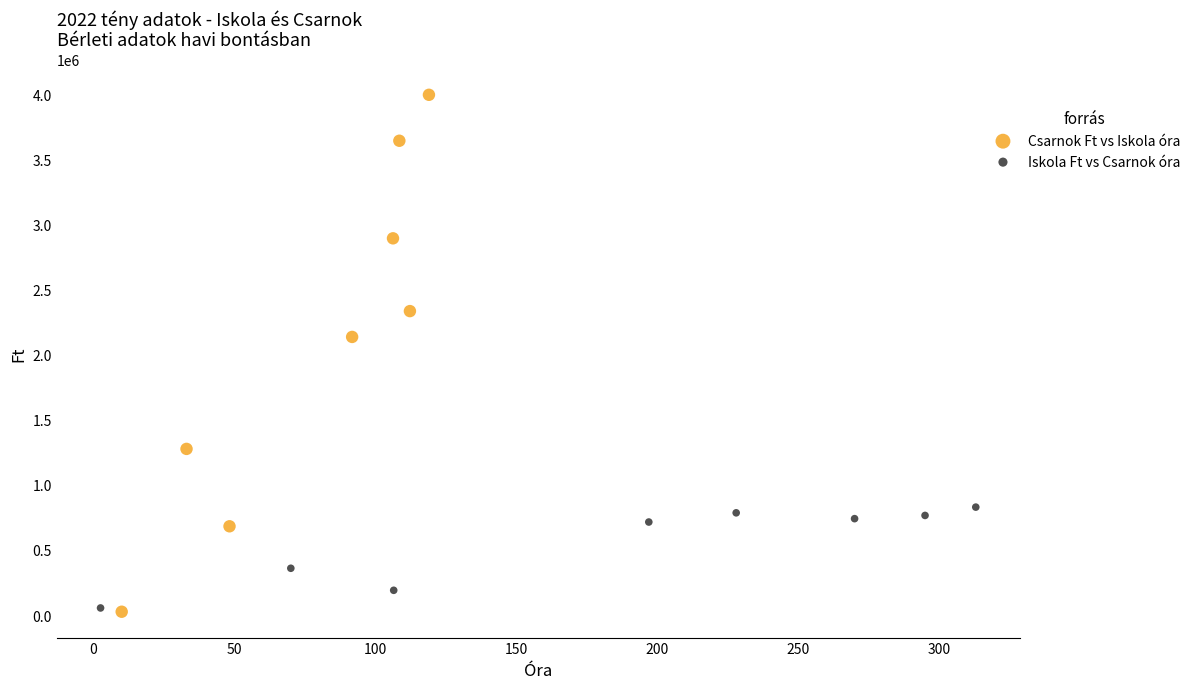

Which series has the largest Y range (max minus min)?

Csarnok Ft vs Iskola óra